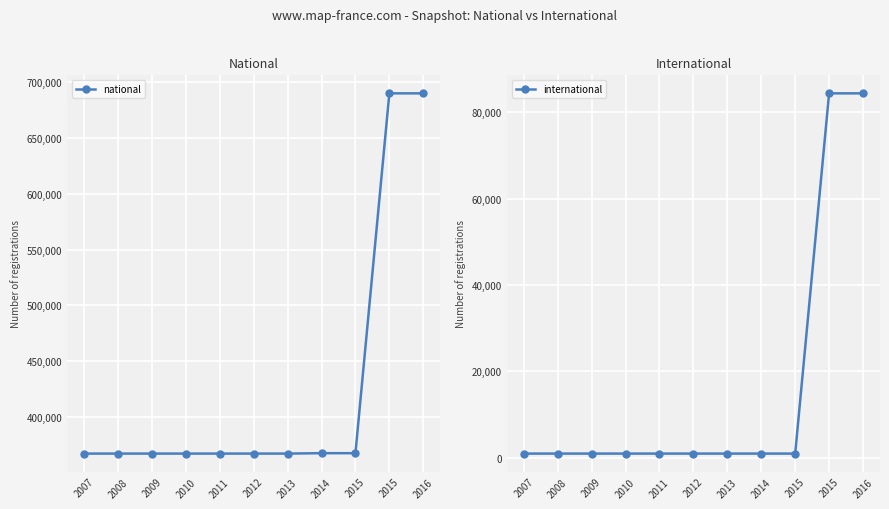

Is it true that international equals 944 at 2007?

True